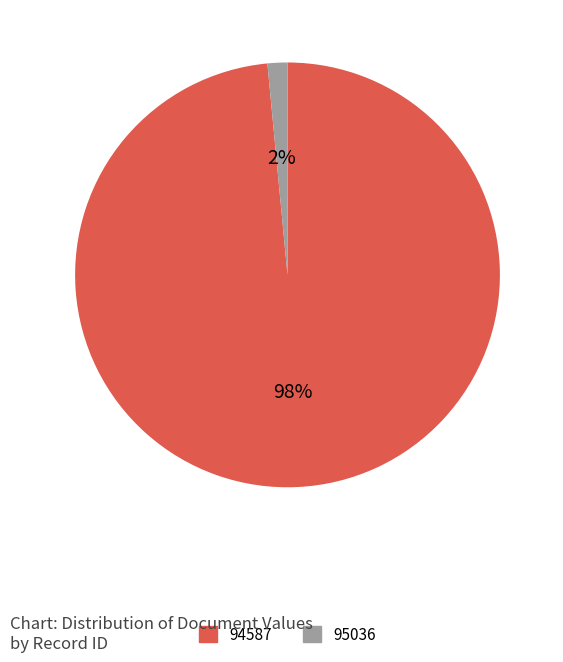

True or false: 94587 accounts for 90% of the total.

False